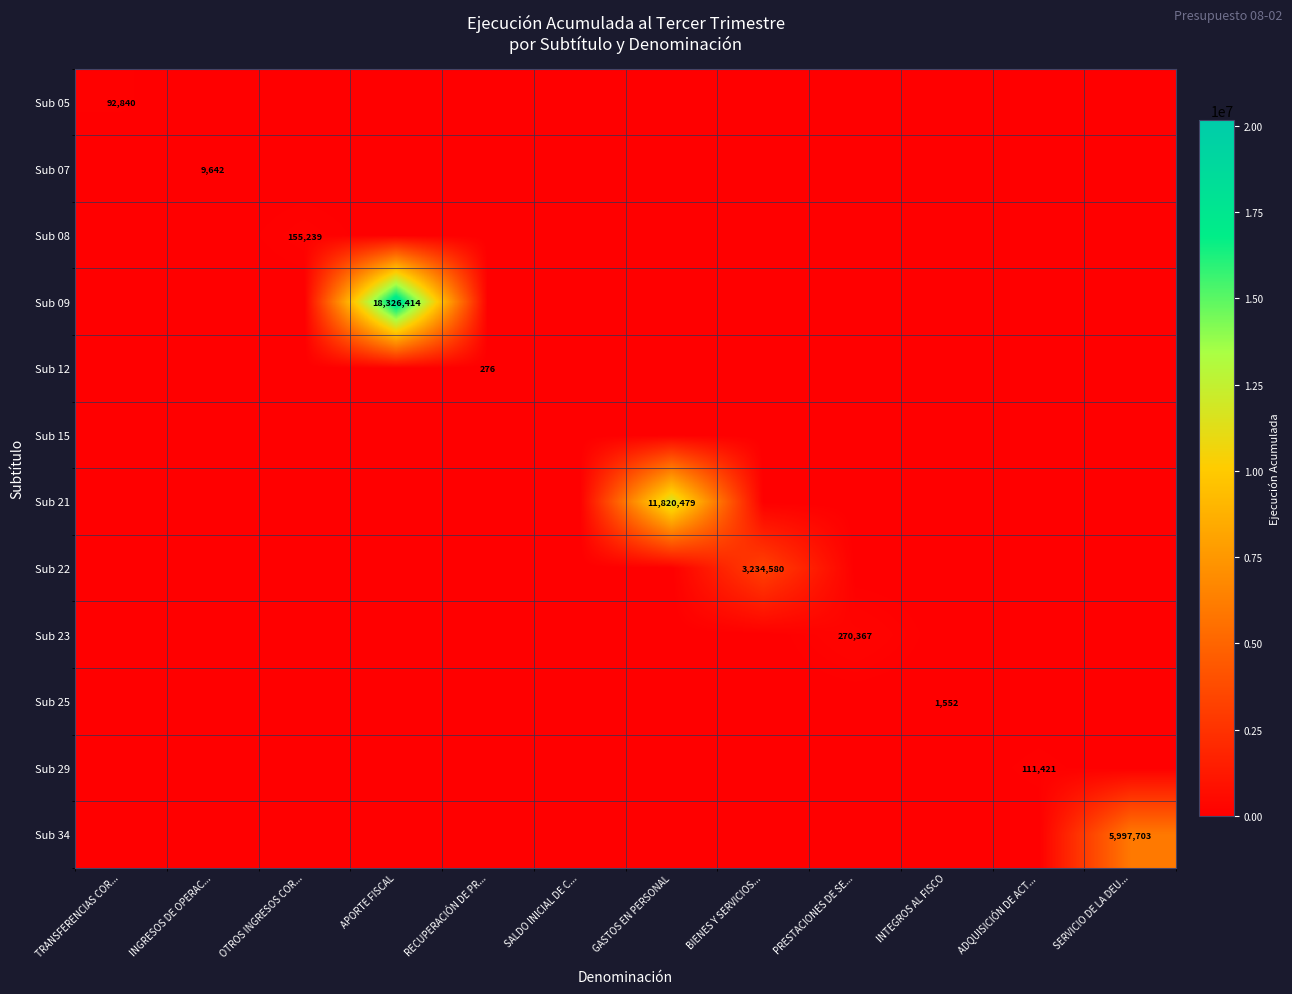

The value of Sub 29 at ADQUISICIÓN DE ACT... is 71083. True or false?

False